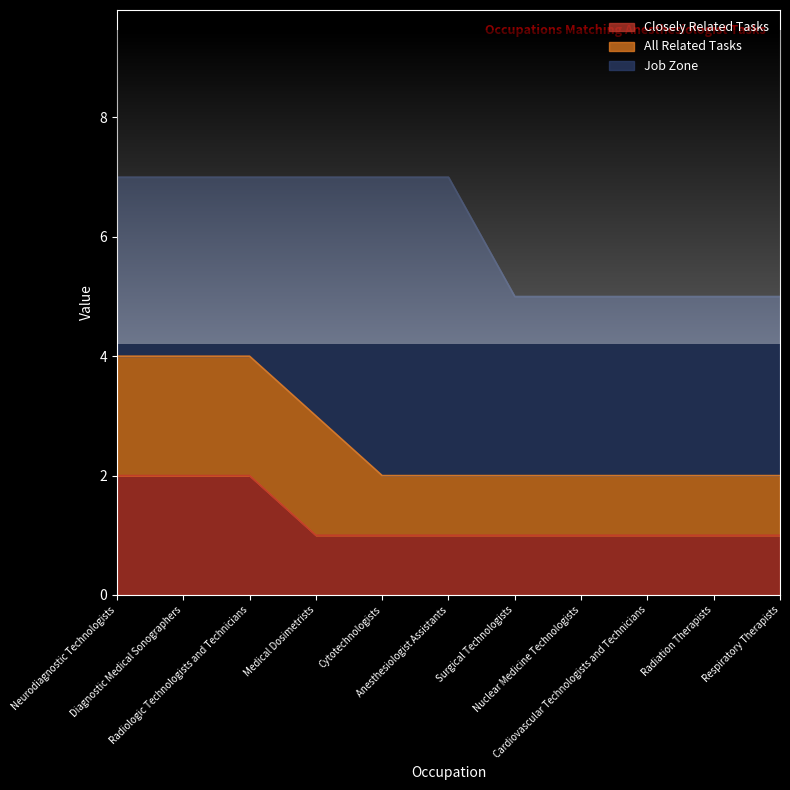

Count the Closely Related Tasks values in the range 1 to 2.

11